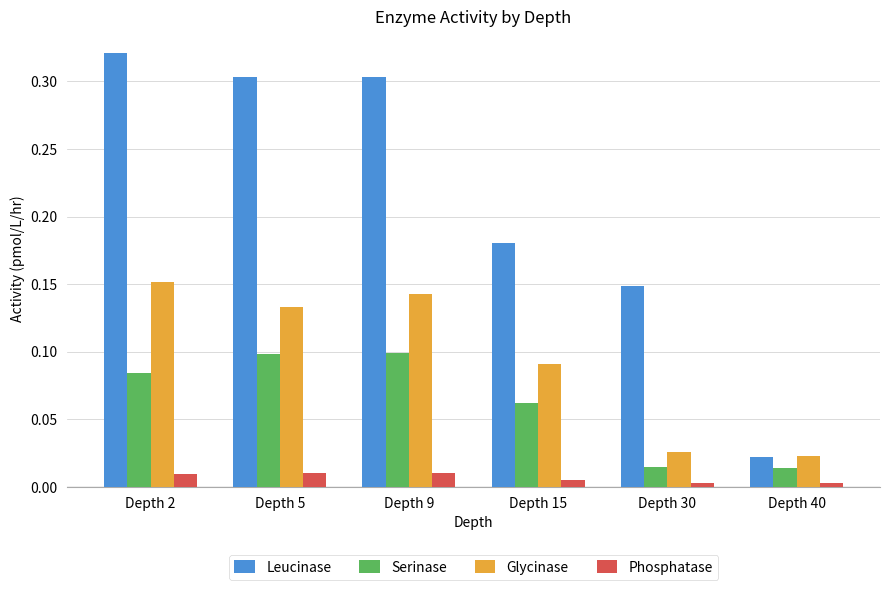

The value of Phosphatase at Depth 15 is 0.0. True or false?

True